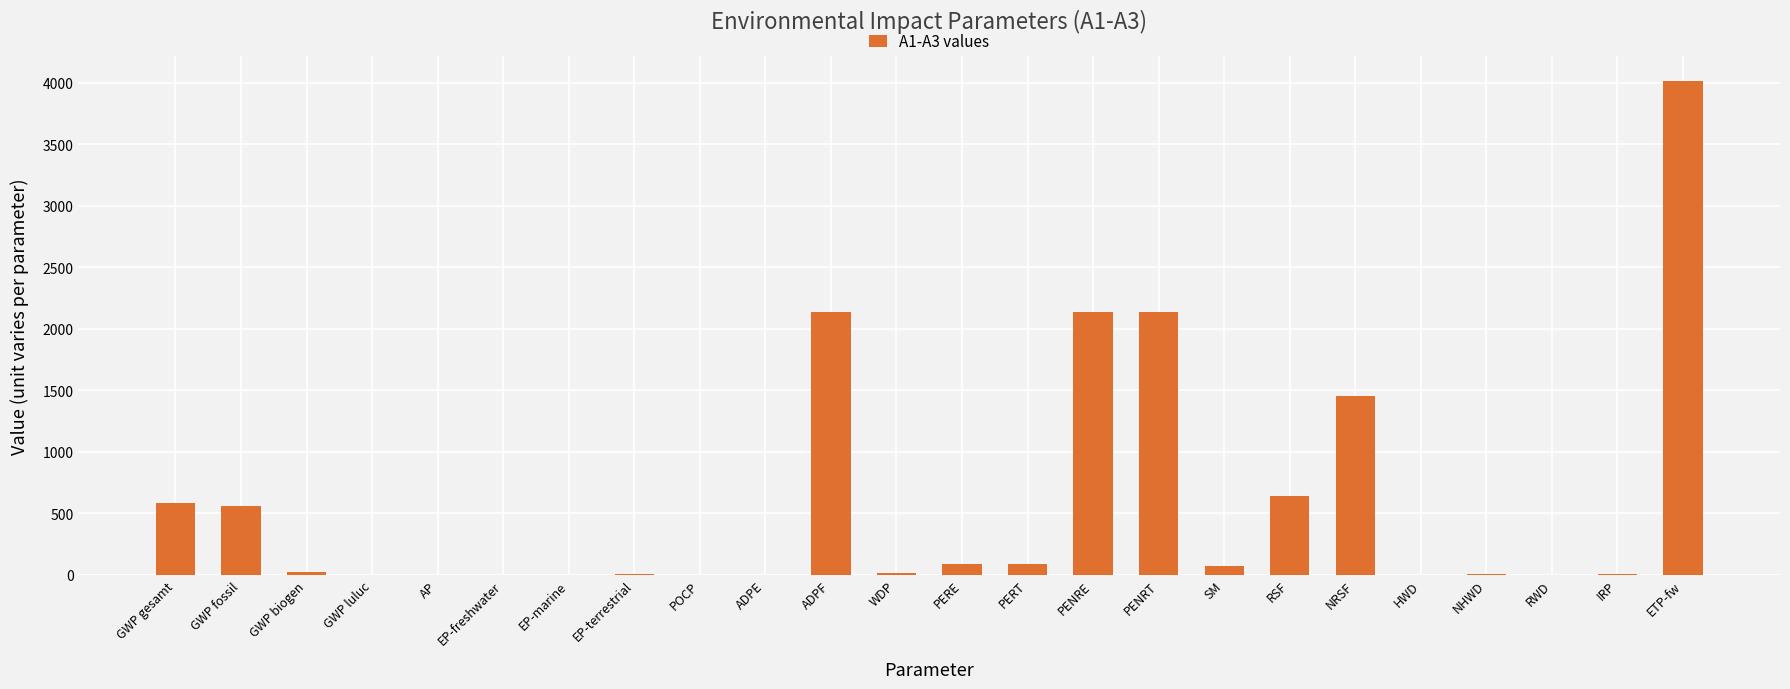

What is the greatest value displayed?

4019.2